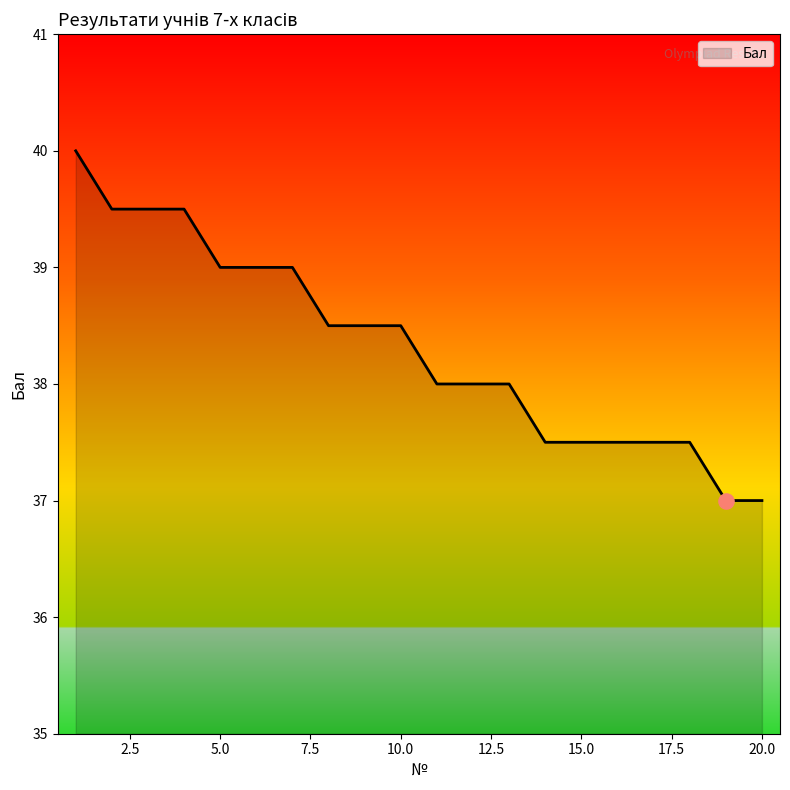

What is the minimum value shown in the chart?

37.0